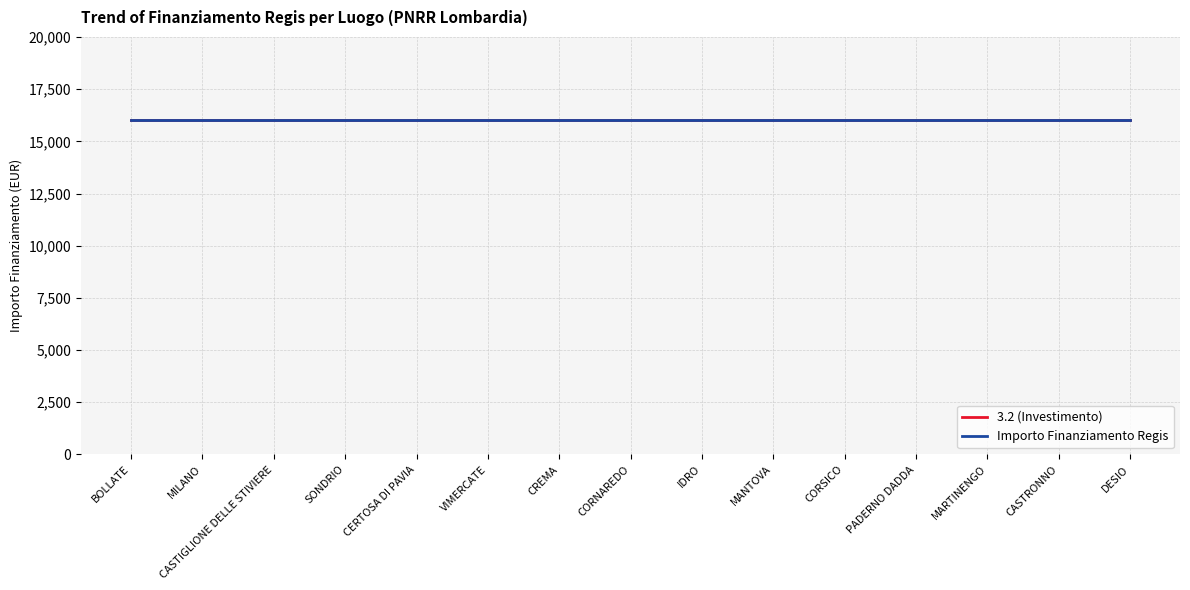

True or false: 3.2 (Sub Investimento) has more than 0 interior local peaks.

False